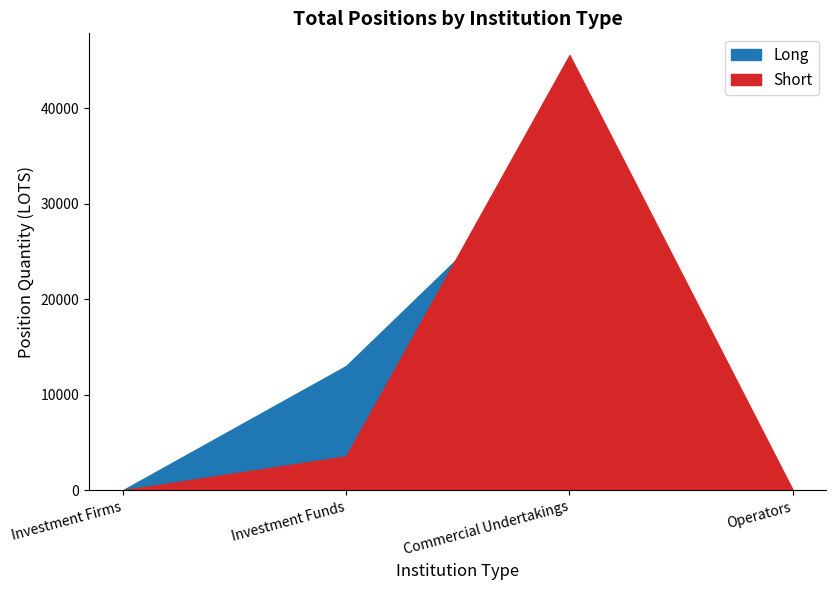

Reading right to left, list all the values displayed in this chart.

Long: Operators=0.0	Commercial Undertakings=35596.2	Investment Funds=13011.4	Investment Firms=0.0
Short: Operators=0.0	Commercial Undertakings=45552.2	Investment Funds=3554.0	Investment Firms=0.0